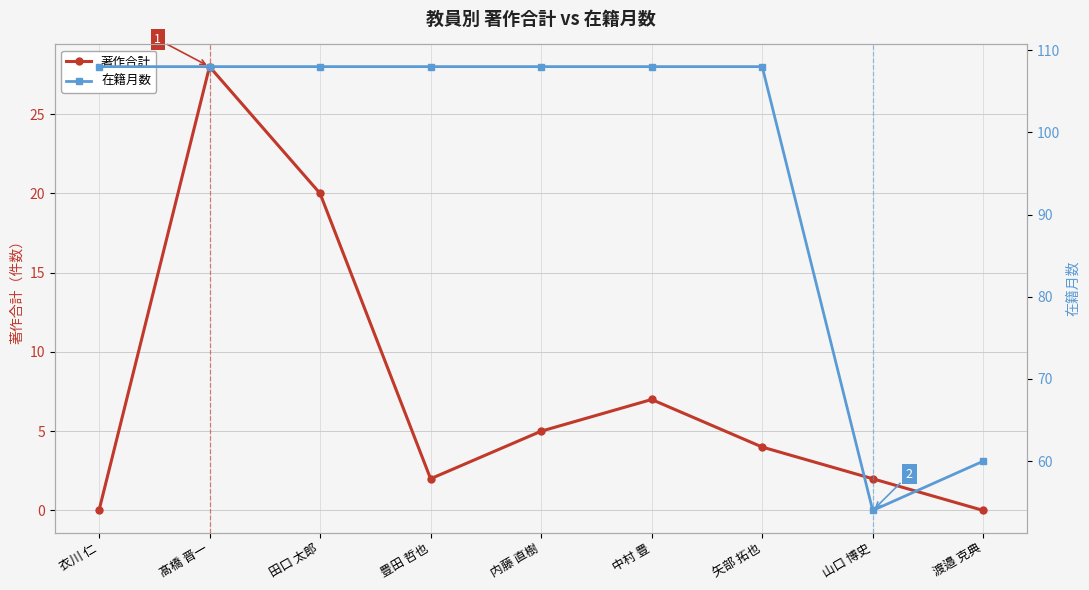

What is the approximate value of 著作合計 at 田口 太郎, to the nearest 10?

20